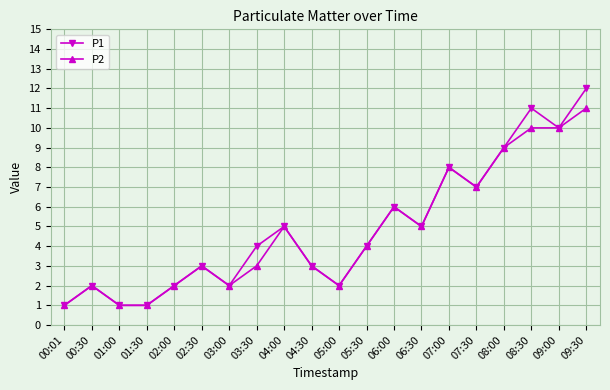

Reading right to left, list all the values displayed in this chart.

P1: 09:30=12	09:00=10	08:30=11	08:00=9	07:30=7	07:00=8	06:30=5	06:00=6	05:30=4	05:00=2	04:30=3	04:00=5	03:30=4	03:00=2	02:30=3	02:00=2	01:30=1	01:00=1	00:30=2	00:01=1
P2: 09:30=11	09:00=10	08:30=10	08:00=9	07:30=7	07:00=8	06:30=5	06:00=6	05:30=4	05:00=2	04:30=3	04:00=5	03:30=3	03:00=2	02:30=3	02:00=2	01:30=1	01:00=1	00:30=2	00:01=1